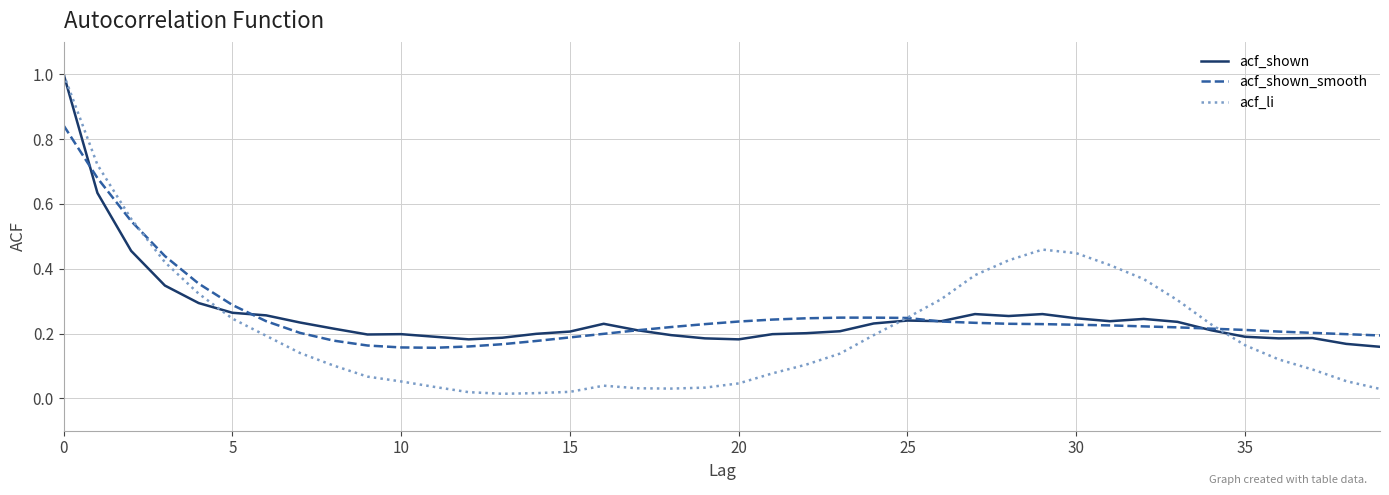

What is the average value of the acf_shown series?

0.3